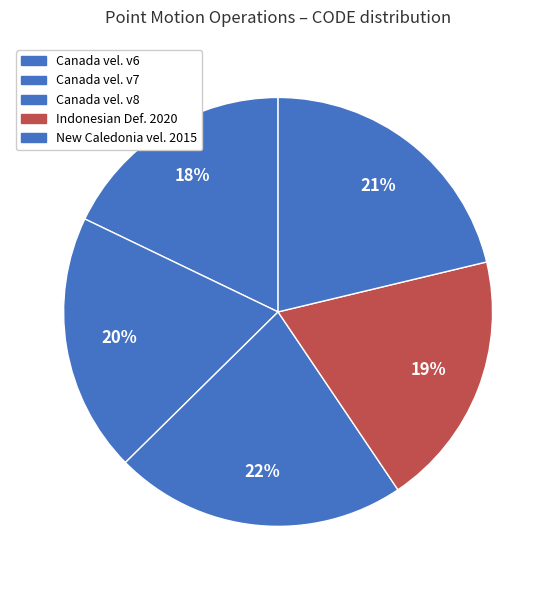

Is there a majority slice in this chart?

No